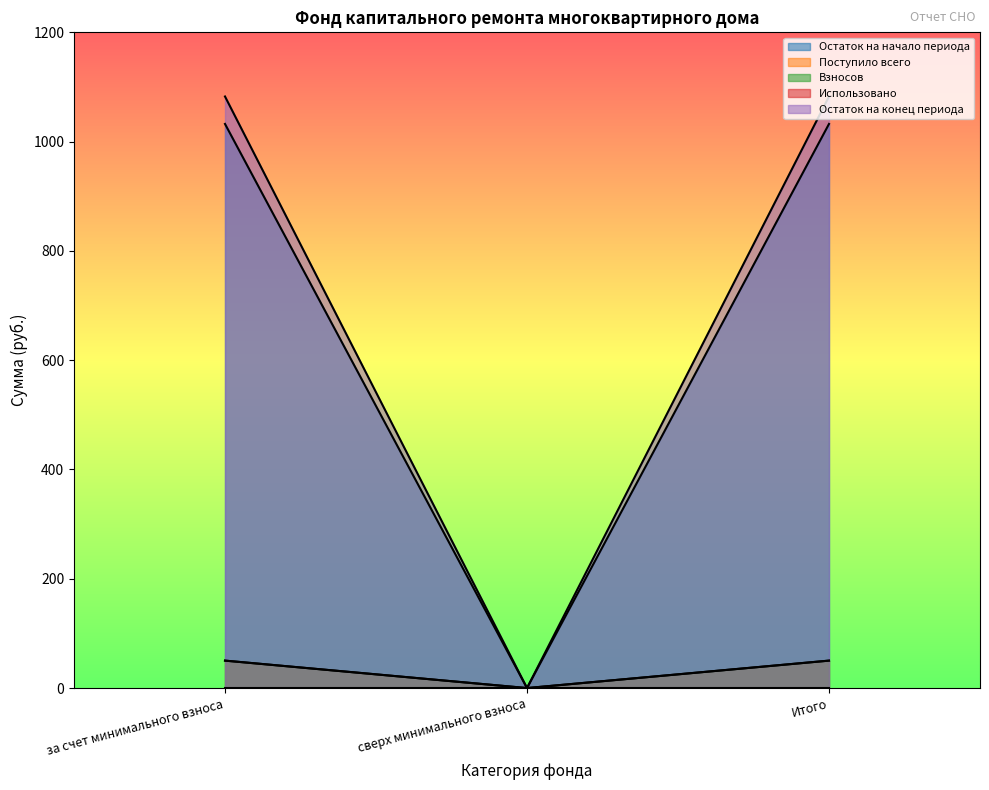

What is the maximum value for Взносов?

50.2